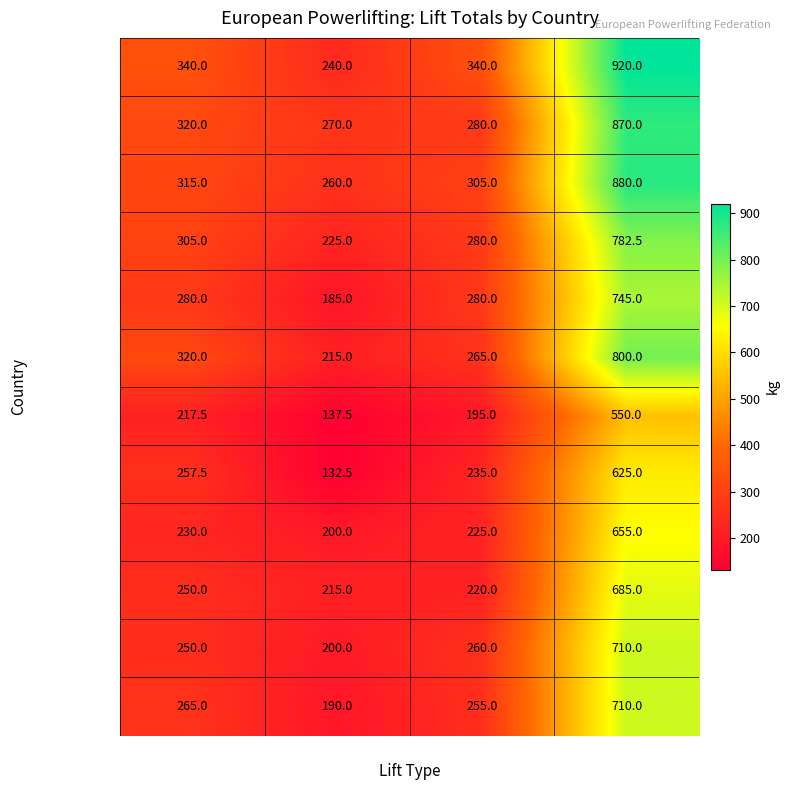

What is the difference between the highest and lowest values at Sum?

370.0